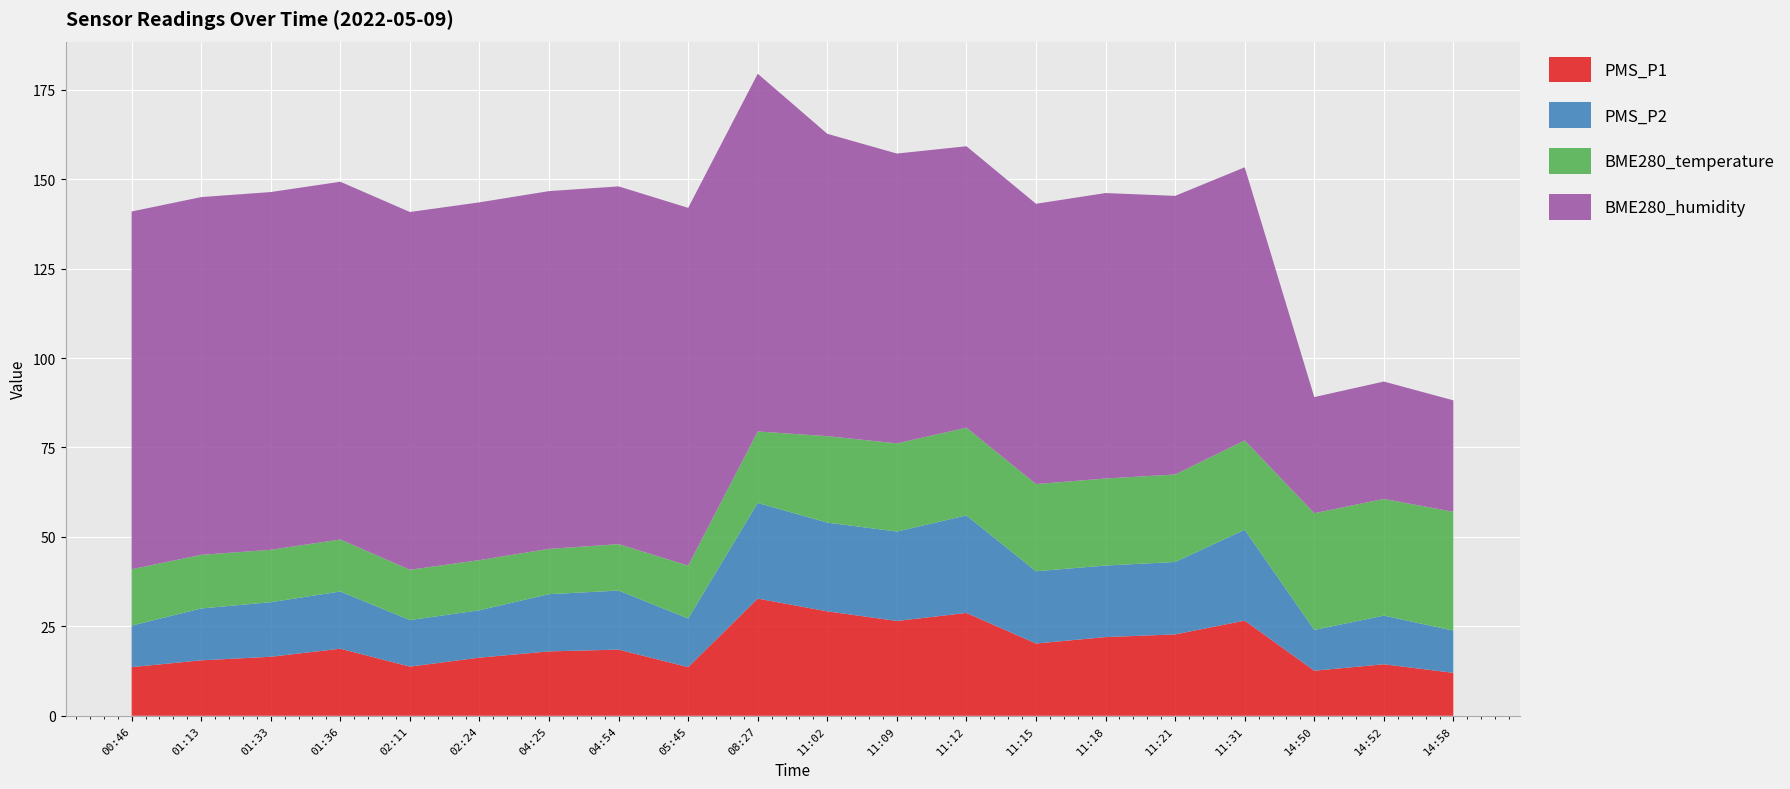

What is the total value across all series at 04:25?

146.7